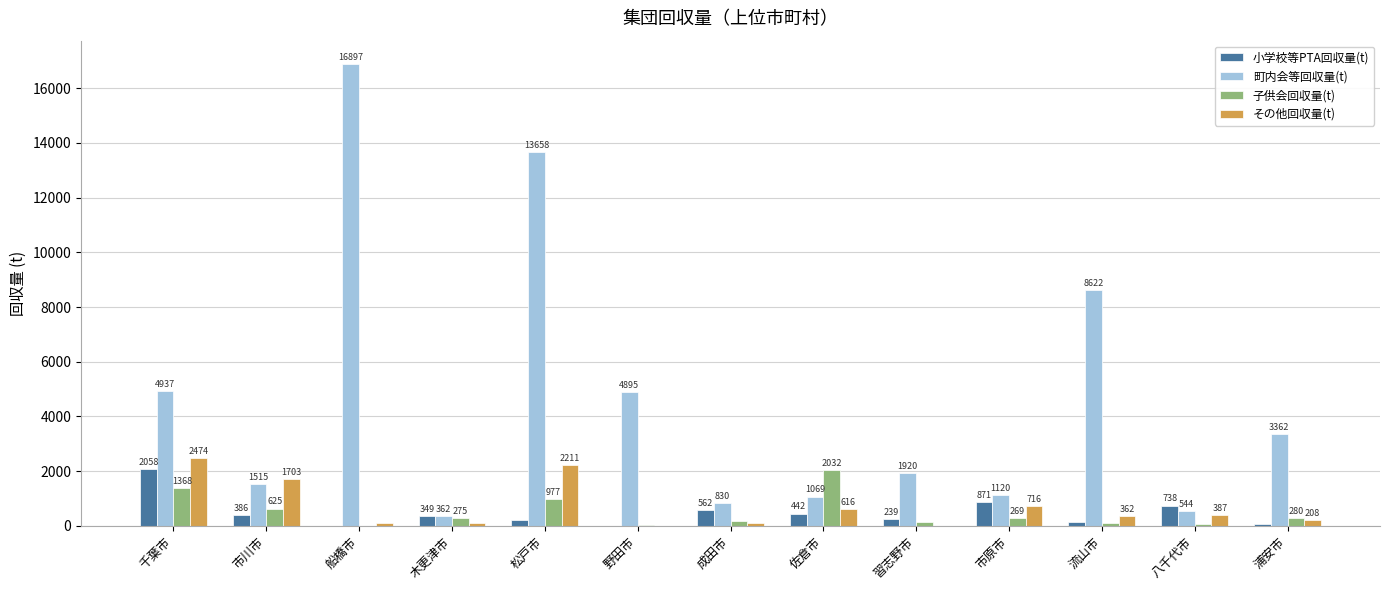

Reading left to right, transcribe all the data shown in this chart.

小学校等PTA回収量(t): 2058	386	0	349	200	6	562	442	239	871	134	738	74
町内会等回収量(t): 4937	1515	16897	362	13658	4895	830	1069	1920	1120	8622	544	3362
子供会回収量(t): 1368	625	0	275	977	10	177	2032	152	269	85	63	280
その他回収量(t): 2474	1703	118	106	2211	2	91	616	0	716	362	387	208